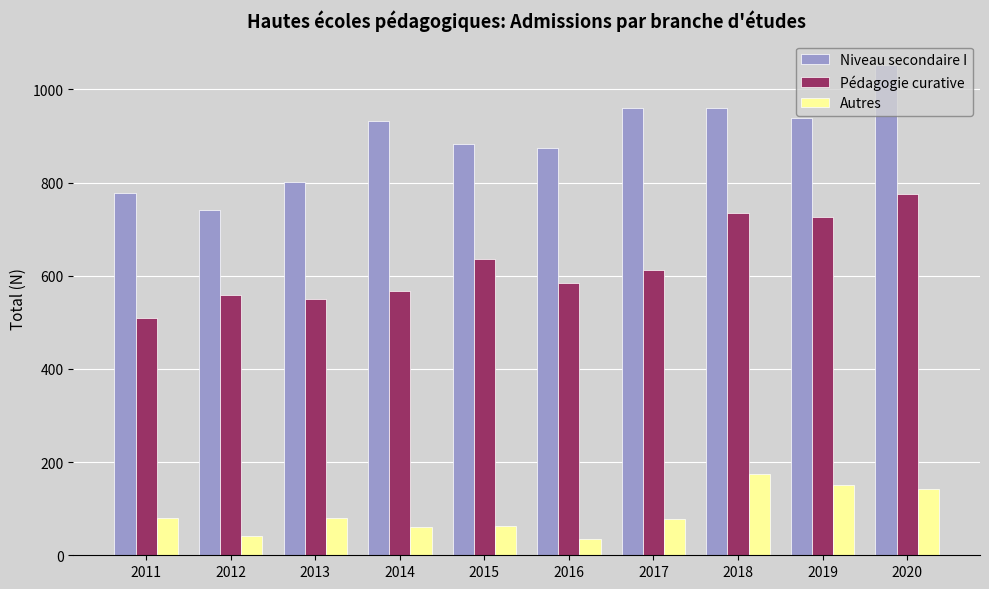

What are all the series names shown in the legend?

Niveau secondaire I, Pédagogie curative, Autres